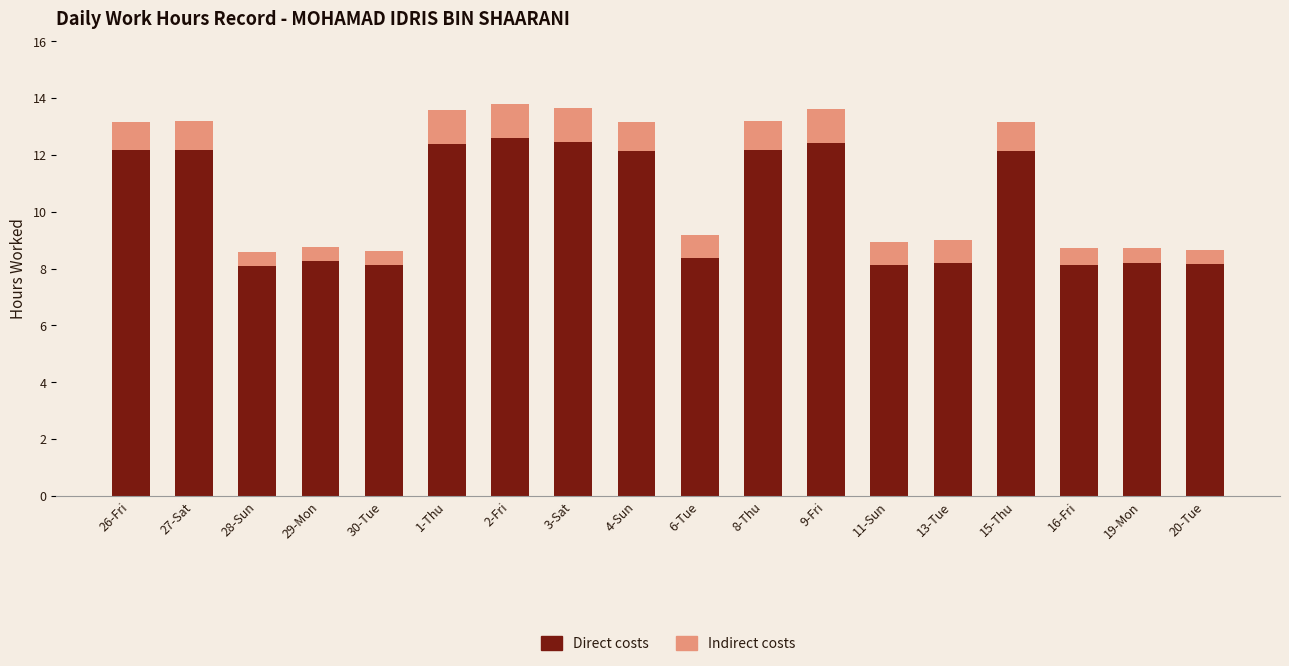

Does the chart contain any negative values?

No